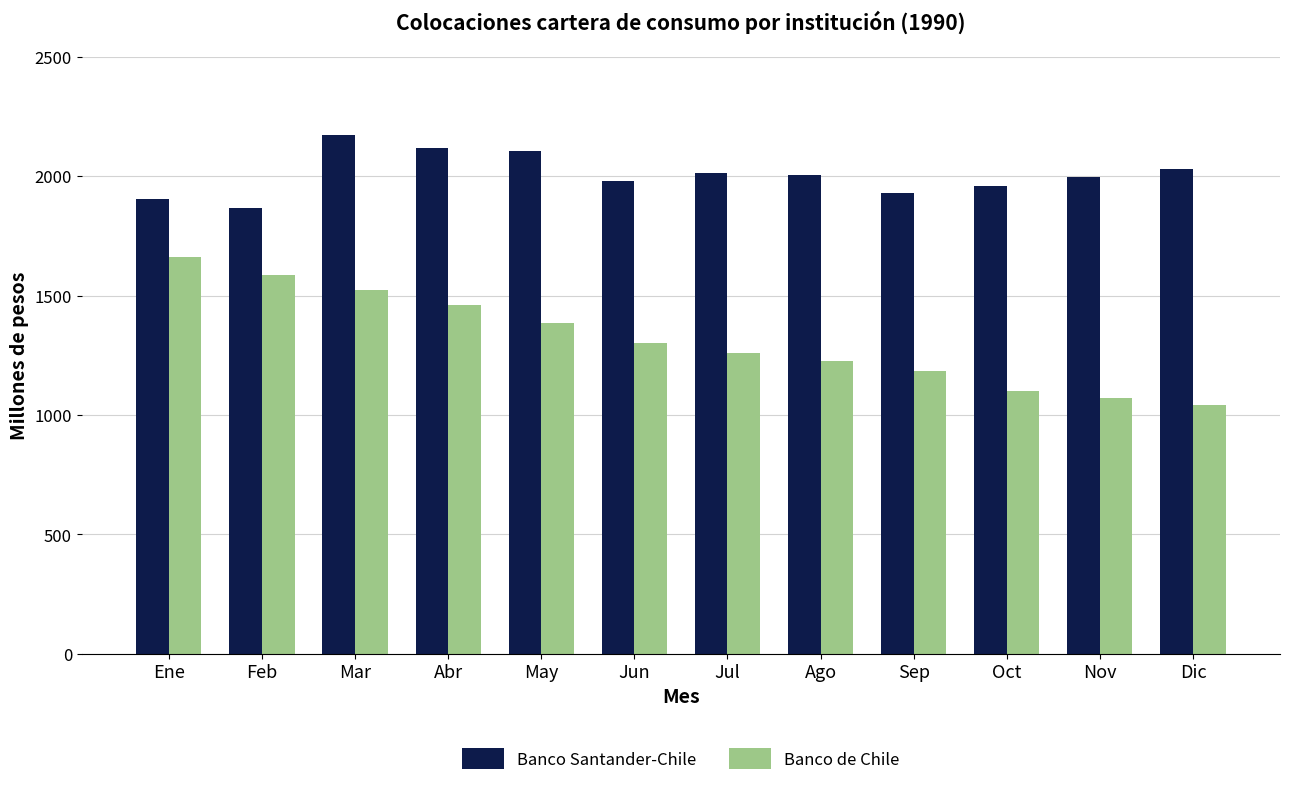

At how many categories does at least one series exceed 1141?

12